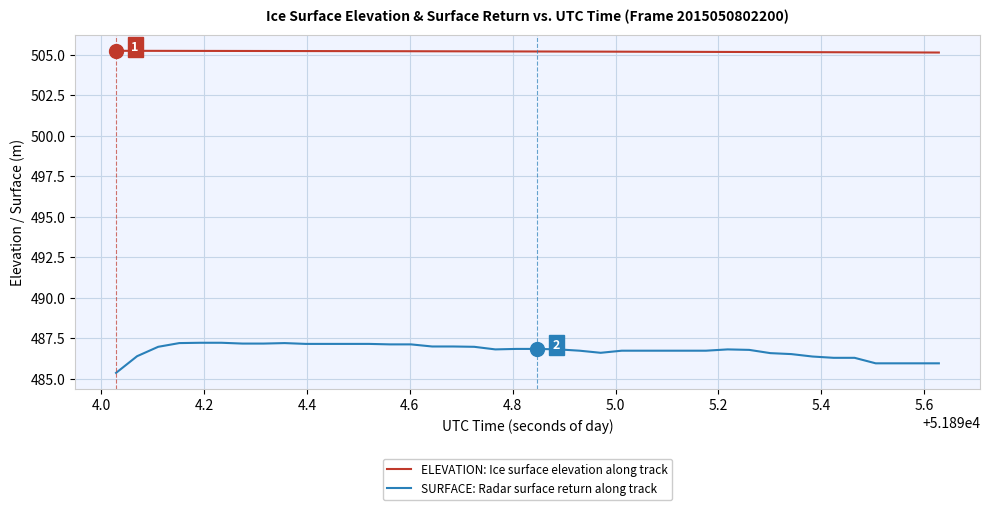

True or false: ELEVATION: Ice surface elevation along track and SURFACE: Radar surface return along track cross at least once.

False